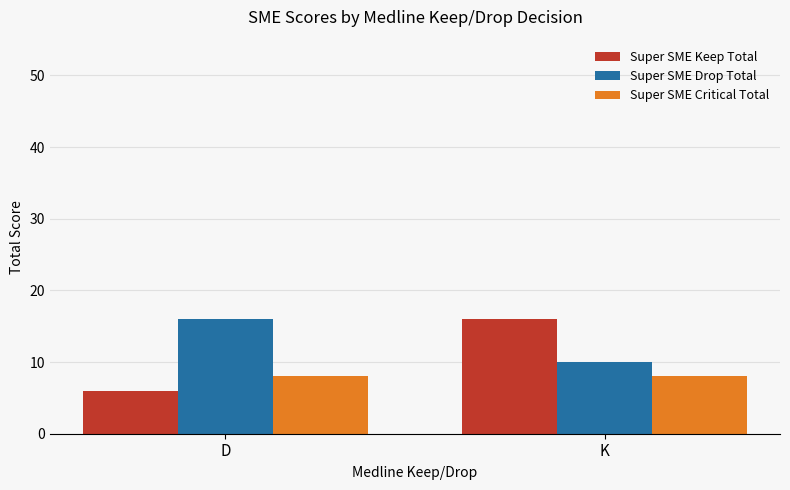

What is the maximum value for Super SME Drop Total?

16